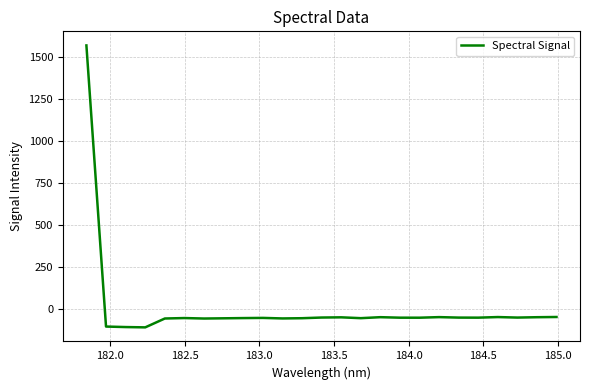

What is the greatest value displayed?

1568.4